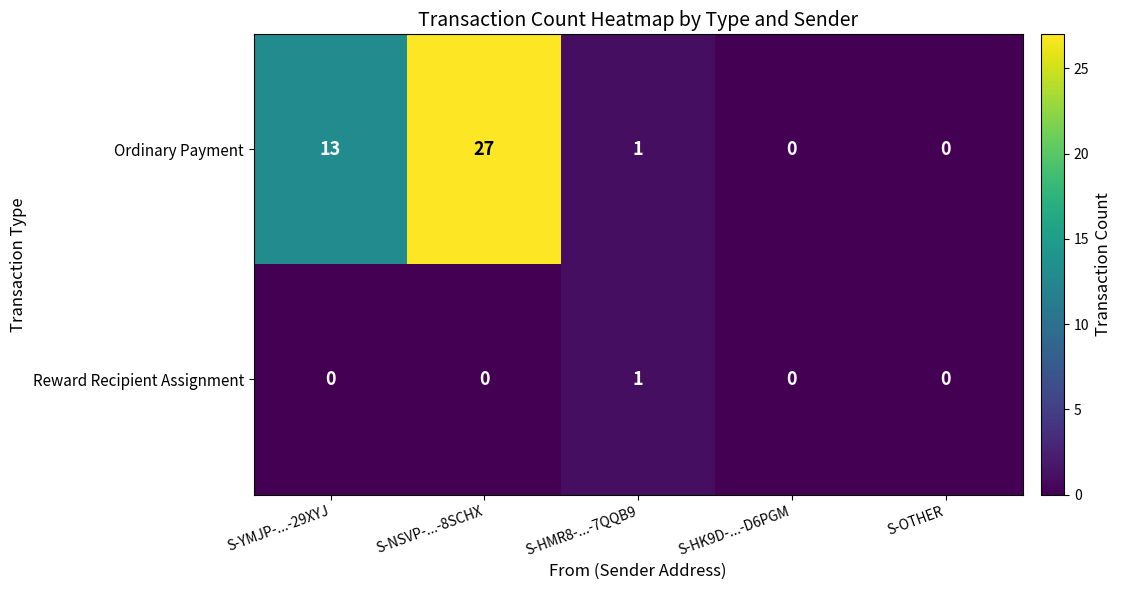

Count the number of categories in the chart.

5